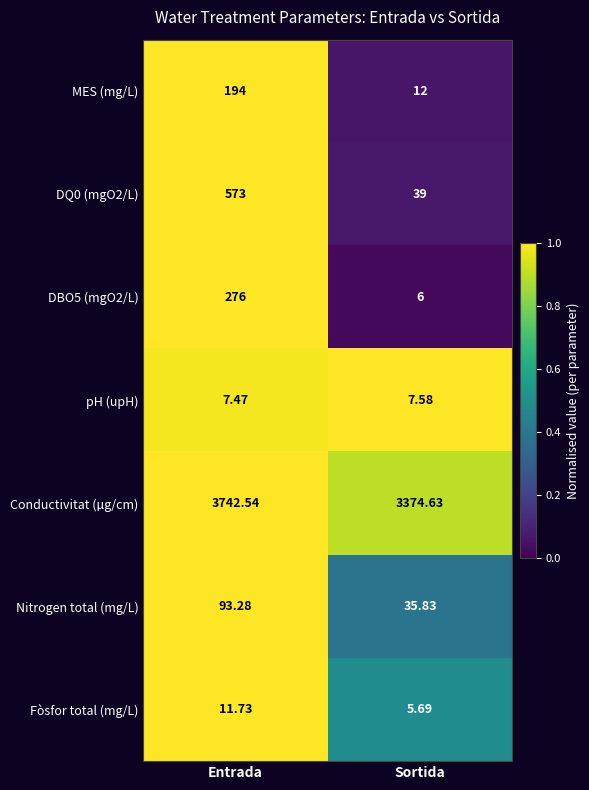

Count the number of data series in this chart.

7